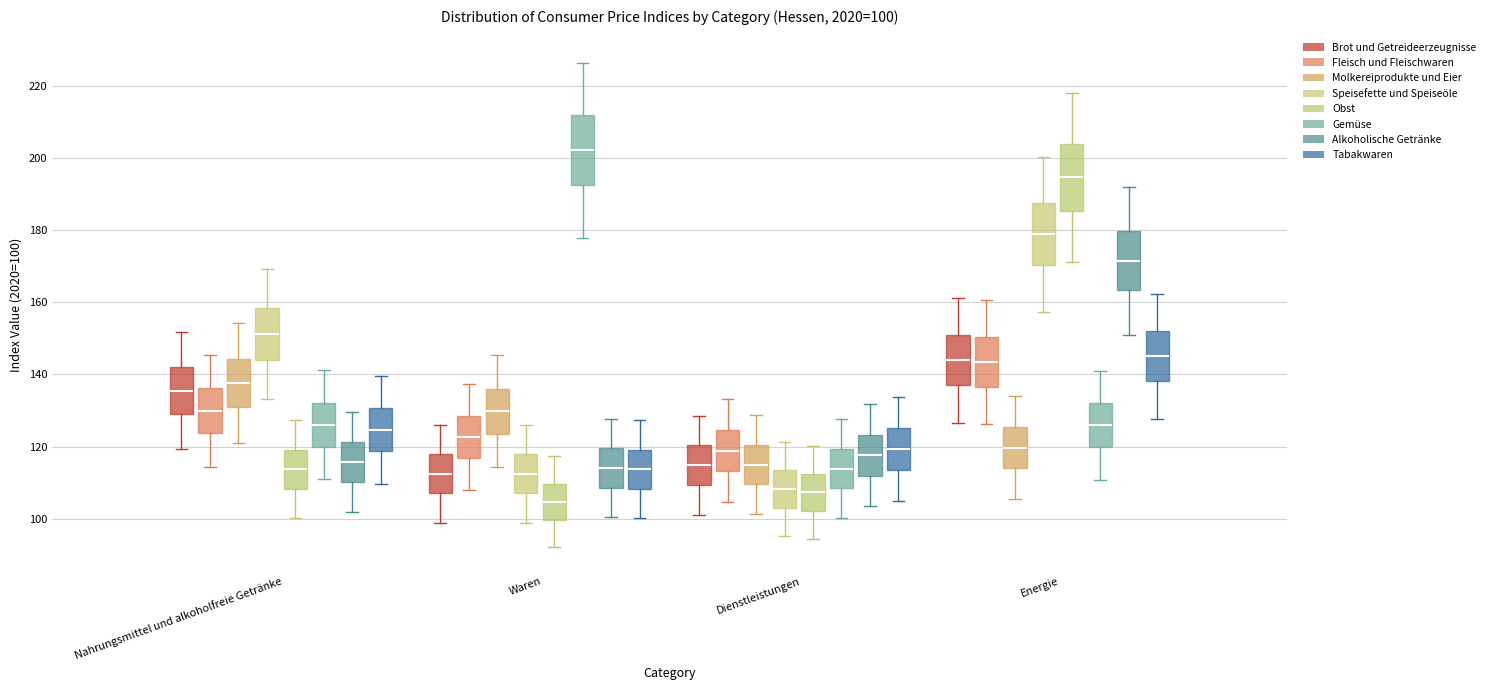

Which box has the highest median line?

Waren (Gemüse)